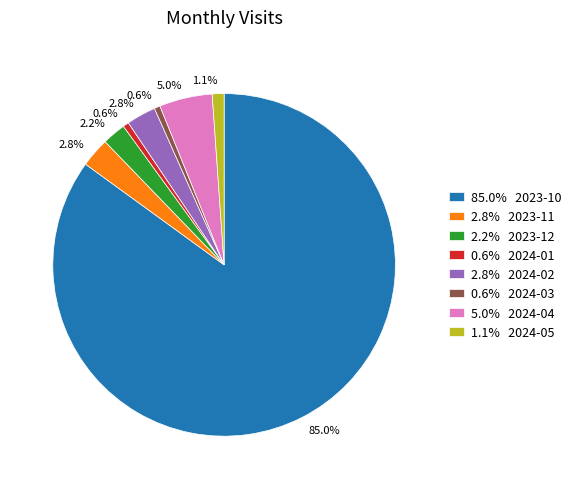

Is there any slice that represents more than half of the pie?

Yes